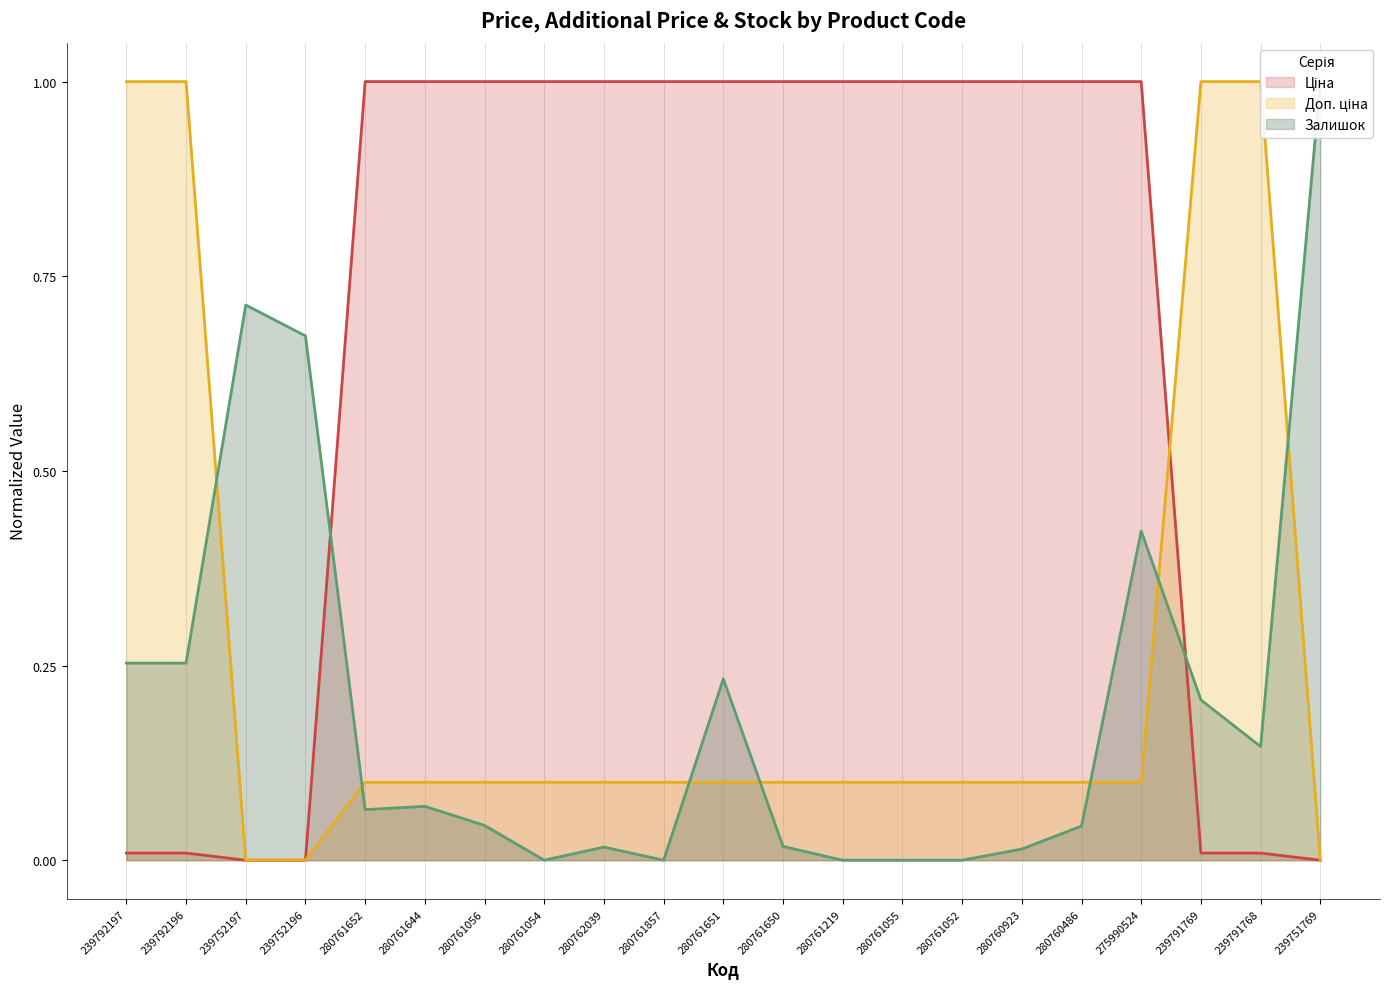

What is the label of the 1st point from the left?

239792197